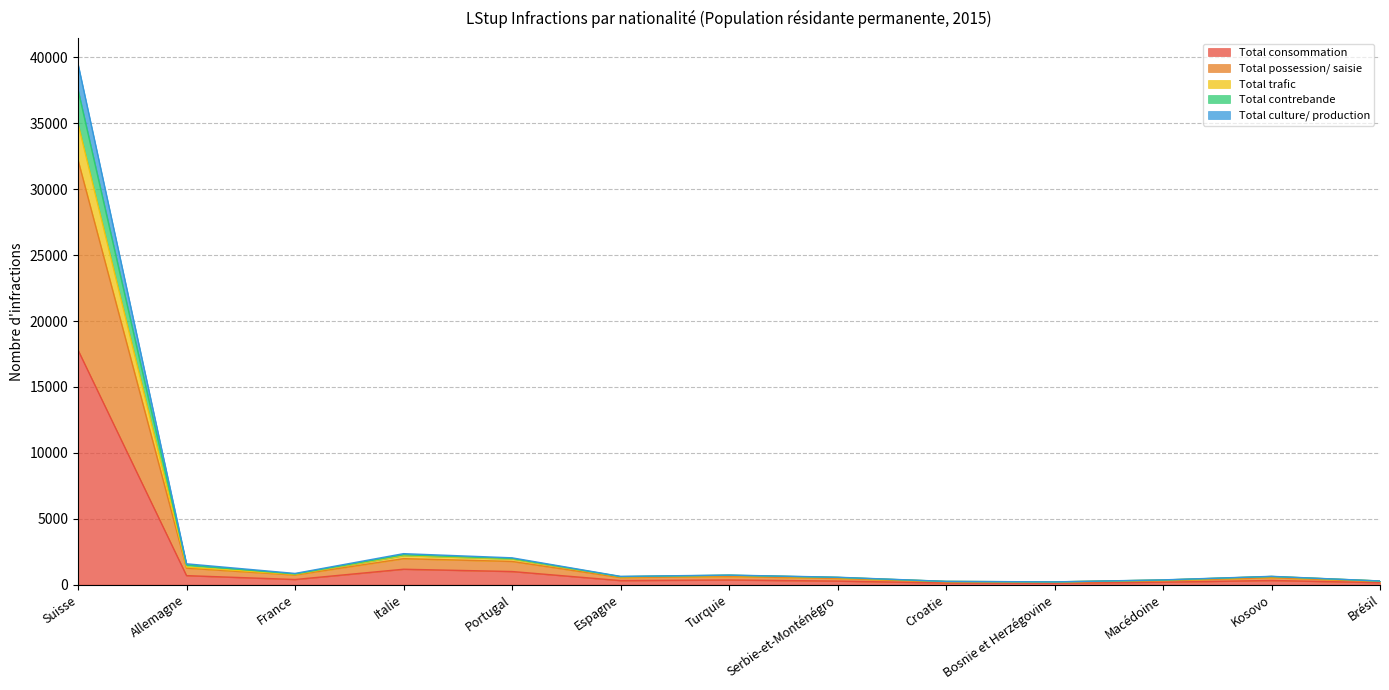

What is the maximum value for Total consommation?

17796